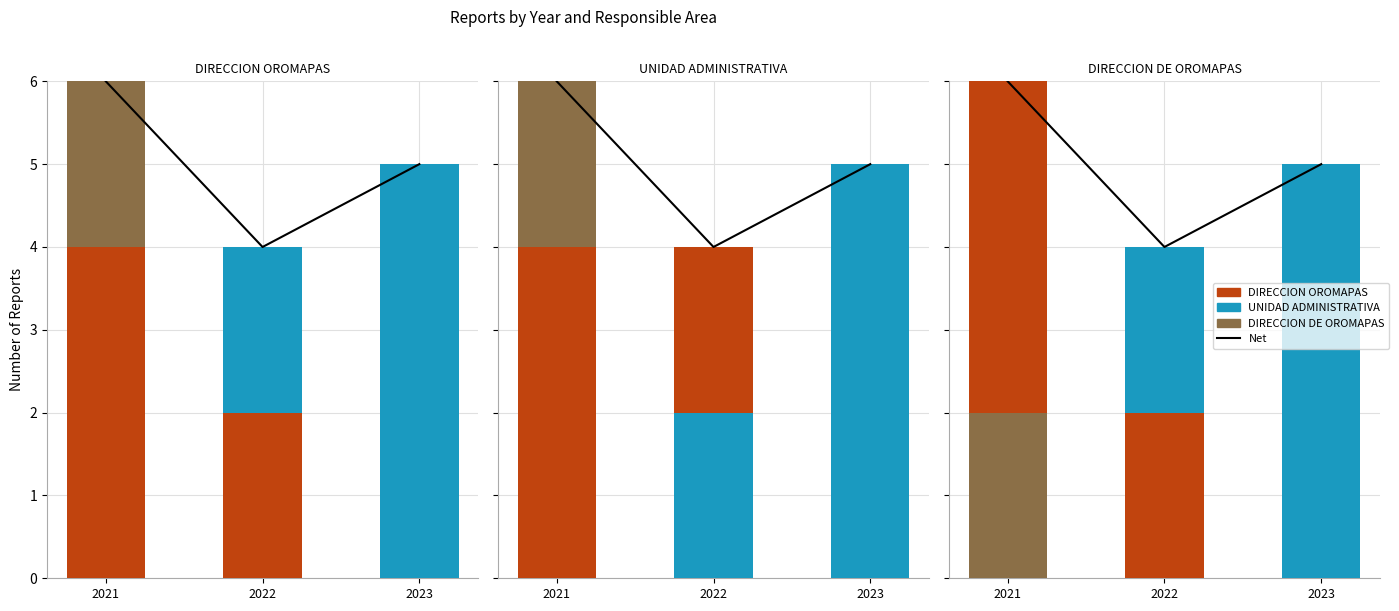

At 2021, list the series in order from smallest to largest.

UNIDAD ADMINISTRATIVA, DIRECCION DE OROMAPAS, DIRECCION OROMAPAS, Net